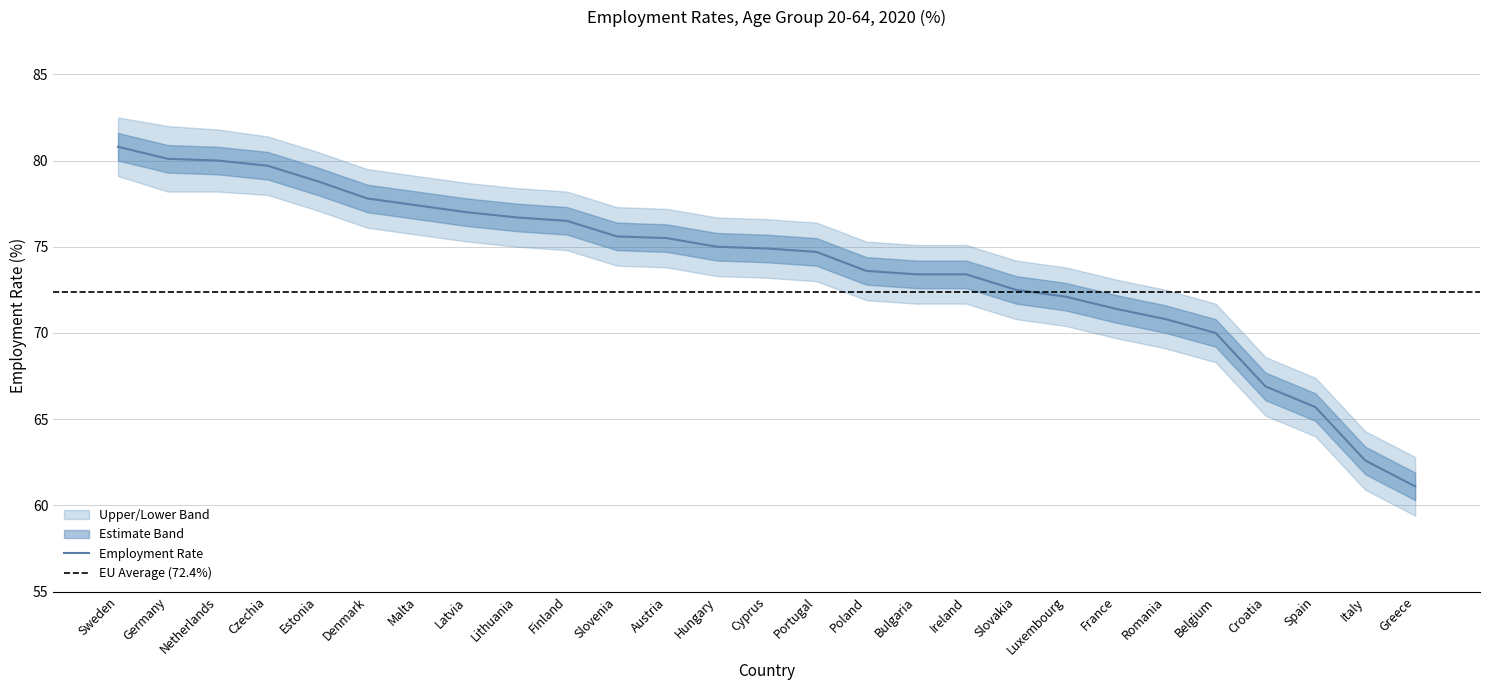

Which series has the largest total across all categories?

Upper Band